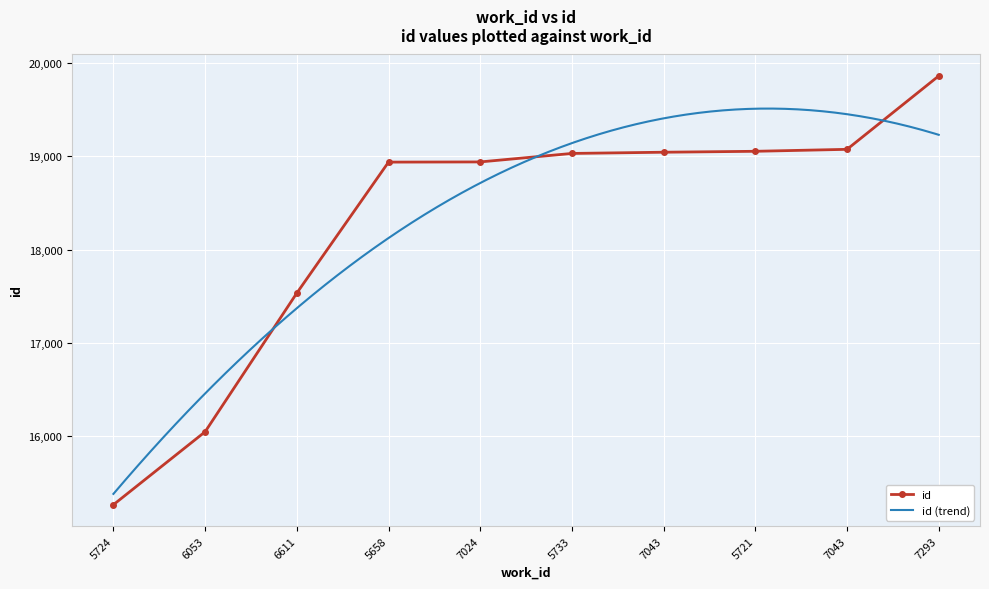

Reading right to left, extract all data points from this chart.

19861	19074	19053	19043	19030	18939	18937	17533	16046	15264